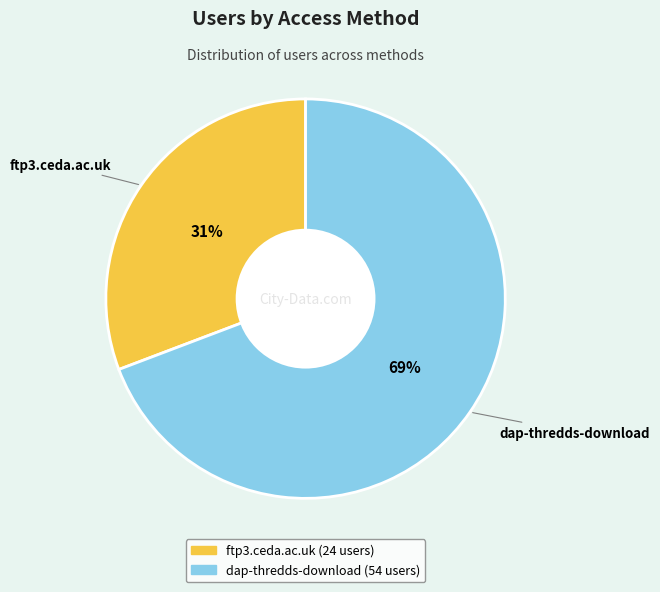

Between dap-thredds-download and ftp3.ceda.ac.uk, which is larger?

dap-thredds-download